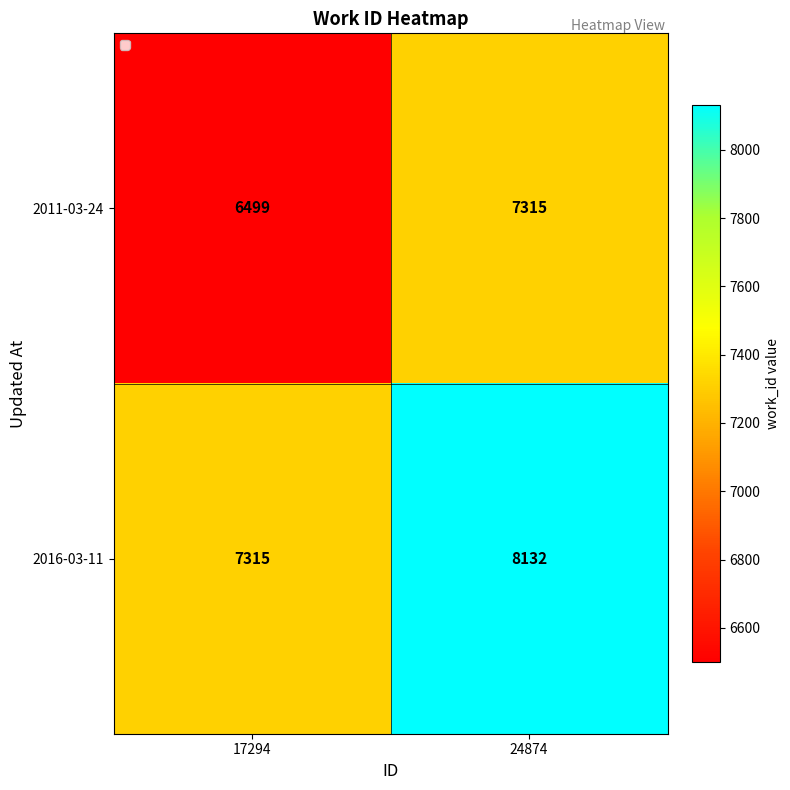

What is the average value of the 2011-03-24 series?

6907